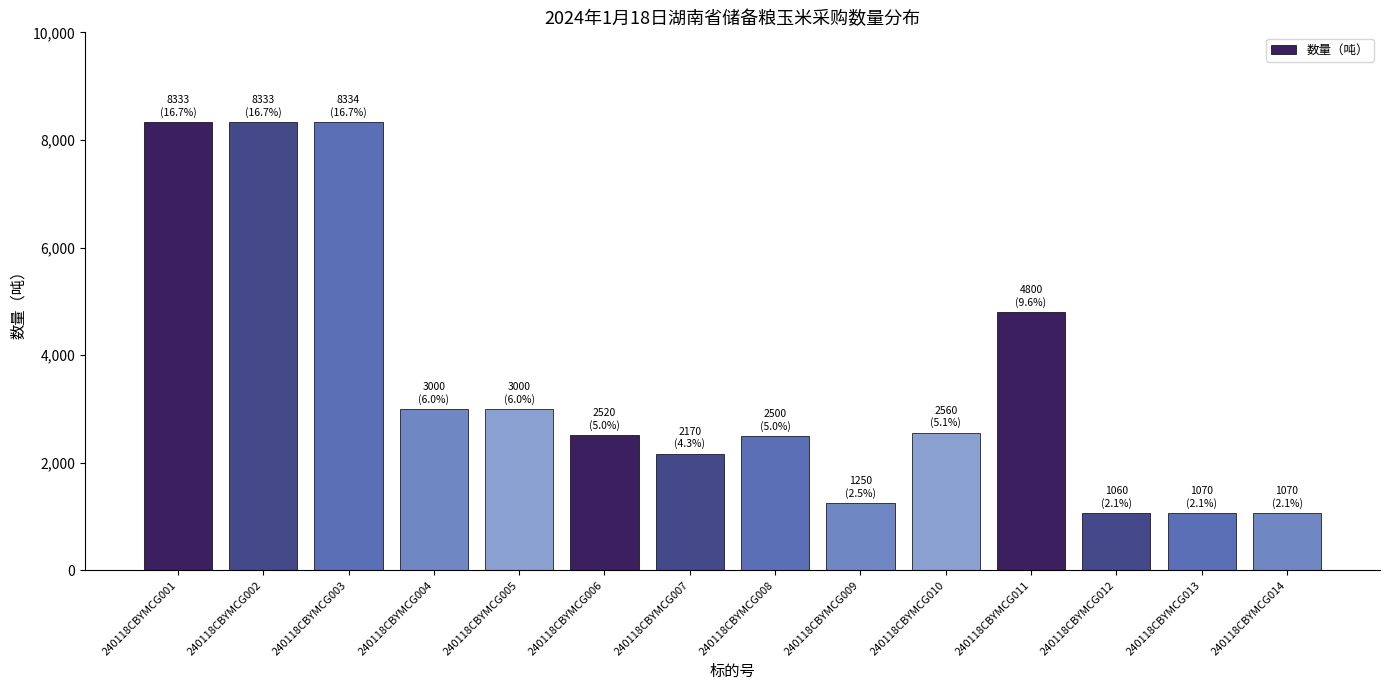

At which label does the data first exceed 2560?

240118CBYMCG001